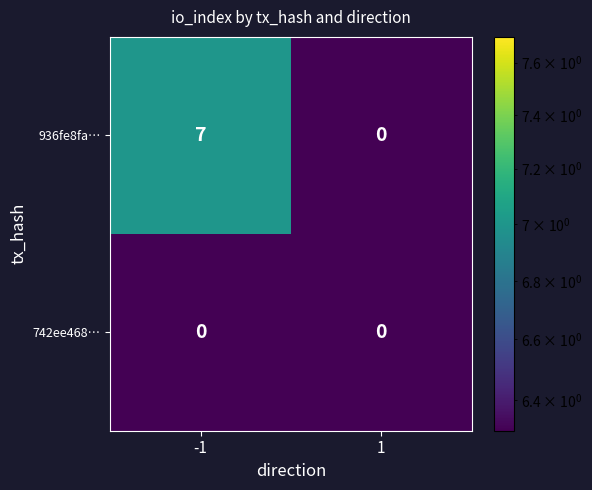

Rank the series at -1 from highest to lowest value.

936fe8fa…, 742ee468…